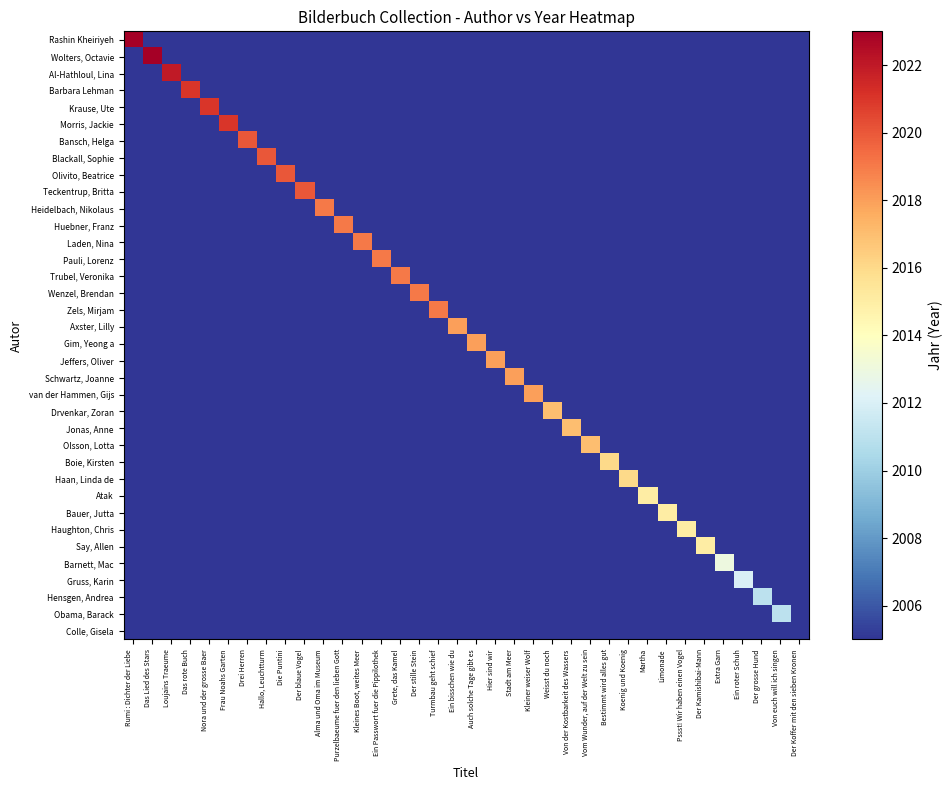

Reading left to right, list all the values displayed in this chart.

Rashin Kheiriyeh: Rumi : Dichter der Liebe=2023	Das Lied des Stars=0	Loujains Traeume=0	Das rote Buch=0	Nora und der grosse Baer=0	Frau Noahs Garten=0	Drei Herren=0	Hallo, Leuchtturm=0	Die Puntini=0	Der blaue Vogel=0	Alma und Oma im Museum=0	Purzelbaeume fuer den lieben Gott=0	Kleines Boot, weites Meer=0	Ein Passwort fuer die Pippilothek=0	Grete, das Kamel=0	Der stille Stein=0	Turmbau geht schief=0	Ein bisschen wie du=0	Auch solche Tage gibt es=0	Hier sind wir=0	Stadt am Meer=0	Kleiner weiser Wolf=0	Weisst du noch=0	Von der Kostbarkeit des Wassers=0	Vom Wunder, auf der Welt zu sein=0	Bestimmt wird alles gut=0	Koenig und Koenig=0	Martha=0	Limonade=0	Pssst! Wir haben einen Vogel=0	Der Kamishibai-Mann=0	Extra Garn=0	Ein roter Schuh=0	Der grosse Hund=0	Von euch will ich singen=0	Der Koffer mit den sieben Kronen=0
Wolters, Octavie: Rumi : Dichter der Liebe=0	Das Lied des Stars=2023	Loujains Traeume=0	Das rote Buch=0	Nora und der grosse Baer=0	Frau Noahs Garten=0	Drei Herren=0	Hallo, Leuchtturm=0	Die Puntini=0	Der blaue Vogel=0	Alma und Oma im Museum=0	Purzelbaeume fuer den lieben Gott=0	Kleines Boot, weites Meer=0	Ein Passwort fuer die Pippilothek=0	Grete, das Kamel=0	Der stille Stein=0	Turmbau geht schief=0	Ein bisschen wie du=0	Auch solche Tage gibt es=0	Hier sind wir=0	Stadt am Meer=0	Kleiner weiser Wolf=0	Weisst du noch=0	Von der Kostbarkeit des Wassers=0	Vom Wunder, auf der Welt zu sein=0	Bestimmt wird alles gut=0	Koenig und Koenig=0	Martha=0	Limonade=0	Pssst! Wir haben einen Vogel=0	Der Kamishibai-Mann=0	Extra Garn=0	Ein roter Schuh=0	Der grosse Hund=0	Von euch will ich singen=0	Der Koffer mit den sieben Kronen=0
Al-Hathloul, Lina: Rumi : Dichter der Liebe=0	Das Lied des Stars=0	Loujains Traeume=2022	Das rote Buch=0	Nora und der grosse Baer=0	Frau Noahs Garten=0	Drei Herren=0	Hallo, Leuchtturm=0	Die Puntini=0	Der blaue Vogel=0	Alma und Oma im Museum=0	Purzelbaeume fuer den lieben Gott=0	Kleines Boot, weites Meer=0	Ein Passwort fuer die Pippilothek=0	Grete, das Kamel=0	Der stille Stein=0	Turmbau geht schief=0	Ein bisschen wie du=0	Auch solche Tage gibt es=0	Hier sind wir=0	Stadt am Meer=0	Kleiner weiser Wolf=0	Weisst du noch=0	Von der Kostbarkeit des Wassers=0	Vom Wunder, auf der Welt zu sein=0	Bestimmt wird alles gut=0	Koenig und Koenig=0	Martha=0	Limonade=0	Pssst! Wir haben einen Vogel=0	Der Kamishibai-Mann=0	Extra Garn=0	Ein roter Schuh=0	Der grosse Hund=0	Von euch will ich singen=0	Der Koffer mit den sieben Kronen=0
Barbara Lehman: Rumi : Dichter der Liebe=0	Das Lied des Stars=0	Loujains Traeume=0	Das rote Buch=2021	Nora und der grosse Baer=0	Frau Noahs Garten=0	Drei Herren=0	Hallo, Leuchtturm=0	Die Puntini=0	Der blaue Vogel=0	Alma und Oma im Museum=0	Purzelbaeume fuer den lieben Gott=0	Kleines Boot, weites Meer=0	Ein Passwort fuer die Pippilothek=0	Grete, das Kamel=0	Der stille Stein=0	Turmbau geht schief=0	Ein bisschen wie du=0	Auch solche Tage gibt es=0	Hier sind wir=0	Stadt am Meer=0	Kleiner weiser Wolf=0	Weisst du noch=0	Von der Kostbarkeit des Wassers=0	Vom Wunder, auf der Welt zu sein=0	Bestimmt wird alles gut=0	Koenig und Koenig=0	Martha=0	Limonade=0	Pssst! Wir haben einen Vogel=0	Der Kamishibai-Mann=0	Extra Garn=0	Ein roter Schuh=0	Der grosse Hund=0	Von euch will ich singen=0	Der Koffer mit den sieben Kronen=0
Krause, Ute: Rumi : Dichter der Liebe=0	Das Lied des Stars=0	Loujains Traeume=0	Das rote Buch=0	Nora und der grosse Baer=2021	Frau Noahs Garten=0	Drei Herren=0	Hallo, Leuchtturm=0	Die Puntini=0	Der blaue Vogel=0	Alma und Oma im Museum=0	Purzelbaeume fuer den lieben Gott=0	Kleines Boot, weites Meer=0	Ein Passwort fuer die Pippilothek=0	Grete, das Kamel=0	Der stille Stein=0	Turmbau geht schief=0	Ein bisschen wie du=0	Auch solche Tage gibt es=0	Hier sind wir=0	Stadt am Meer=0	Kleiner weiser Wolf=0	Weisst du noch=0	Von der Kostbarkeit des Wassers=0	Vom Wunder, auf der Welt zu sein=0	Bestimmt wird alles gut=0	Koenig und Koenig=0	Martha=0	Limonade=0	Pssst! Wir haben einen Vogel=0	Der Kamishibai-Mann=0	Extra Garn=0	Ein roter Schuh=0	Der grosse Hund=0	Von euch will ich singen=0	Der Koffer mit den sieben Kronen=0
Morris, Jackie: Rumi : Dichter der Liebe=0	Das Lied des Stars=0	Loujains Traeume=0	Das rote Buch=0	Nora und der grosse Baer=0	Frau Noahs Garten=2021	Drei Herren=0	Hallo, Leuchtturm=0	Die Puntini=0	Der blaue Vogel=0	Alma und Oma im Museum=0	Purzelbaeume fuer den lieben Gott=0	Kleines Boot, weites Meer=0	Ein Passwort fuer die Pippilothek=0	Grete, das Kamel=0	Der stille Stein=0	Turmbau geht schief=0	Ein bisschen wie du=0	Auch solche Tage gibt es=0	Hier sind wir=0	Stadt am Meer=0	Kleiner weiser Wolf=0	Weisst du noch=0	Von der Kostbarkeit des Wassers=0	Vom Wunder, auf der Welt zu sein=0	Bestimmt wird alles gut=0	Koenig und Koenig=0	Martha=0	Limonade=0	Pssst! Wir haben einen Vogel=0	Der Kamishibai-Mann=0	Extra Garn=0	Ein roter Schuh=0	Der grosse Hund=0	Von euch will ich singen=0	Der Koffer mit den sieben Kronen=0
Bansch, Helga: Rumi : Dichter der Liebe=0	Das Lied des Stars=0	Loujains Traeume=0	Das rote Buch=0	Nora und der grosse Baer=0	Frau Noahs Garten=0	Drei Herren=2020	Hallo, Leuchtturm=0	Die Puntini=0	Der blaue Vogel=0	Alma und Oma im Museum=0	Purzelbaeume fuer den lieben Gott=0	Kleines Boot, weites Meer=0	Ein Passwort fuer die Pippilothek=0	Grete, das Kamel=0	Der stille Stein=0	Turmbau geht schief=0	Ein bisschen wie du=0	Auch solche Tage gibt es=0	Hier sind wir=0	Stadt am Meer=0	Kleiner weiser Wolf=0	Weisst du noch=0	Von der Kostbarkeit des Wassers=0	Vom Wunder, auf der Welt zu sein=0	Bestimmt wird alles gut=0	Koenig und Koenig=0	Martha=0	Limonade=0	Pssst! Wir haben einen Vogel=0	Der Kamishibai-Mann=0	Extra Garn=0	Ein roter Schuh=0	Der grosse Hund=0	Von euch will ich singen=0	Der Koffer mit den sieben Kronen=0
Blackall, Sophie: Rumi : Dichter der Liebe=0	Das Lied des Stars=0	Loujains Traeume=0	Das rote Buch=0	Nora und der grosse Baer=0	Frau Noahs Garten=0	Drei Herren=0	Hallo, Leuchtturm=2020	Die Puntini=0	Der blaue Vogel=0	Alma und Oma im Museum=0	Purzelbaeume fuer den lieben Gott=0	Kleines Boot, weites Meer=0	Ein Passwort fuer die Pippilothek=0	Grete, das Kamel=0	Der stille Stein=0	Turmbau geht schief=0	Ein bisschen wie du=0	Auch solche Tage gibt es=0	Hier sind wir=0	Stadt am Meer=0	Kleiner weiser Wolf=0	Weisst du noch=0	Von der Kostbarkeit des Wassers=0	Vom Wunder, auf der Welt zu sein=0	Bestimmt wird alles gut=0	Koenig und Koenig=0	Martha=0	Limonade=0	Pssst! Wir haben einen Vogel=0	Der Kamishibai-Mann=0	Extra Garn=0	Ein roter Schuh=0	Der grosse Hund=0	Von euch will ich singen=0	Der Koffer mit den sieben Kronen=0
Olivito, Beatrice: Rumi : Dichter der Liebe=0	Das Lied des Stars=0	Loujains Traeume=0	Das rote Buch=0	Nora und der grosse Baer=0	Frau Noahs Garten=0	Drei Herren=0	Hallo, Leuchtturm=0	Die Puntini=2020	Der blaue Vogel=0	Alma und Oma im Museum=0	Purzelbaeume fuer den lieben Gott=0	Kleines Boot, weites Meer=0	Ein Passwort fuer die Pippilothek=0	Grete, das Kamel=0	Der stille Stein=0	Turmbau geht schief=0	Ein bisschen wie du=0	Auch solche Tage gibt es=0	Hier sind wir=0	Stadt am Meer=0	Kleiner weiser Wolf=0	Weisst du noch=0	Von der Kostbarkeit des Wassers=0	Vom Wunder, auf der Welt zu sein=0	Bestimmt wird alles gut=0	Koenig und Koenig=0	Martha=0	Limonade=0	Pssst! Wir haben einen Vogel=0	Der Kamishibai-Mann=0	Extra Garn=0	Ein roter Schuh=0	Der grosse Hund=0	Von euch will ich singen=0	Der Koffer mit den sieben Kronen=0
Teckentrup, Britta: Rumi : Dichter der Liebe=0	Das Lied des Stars=0	Loujains Traeume=0	Das rote Buch=0	Nora und der grosse Baer=0	Frau Noahs Garten=0	Drei Herren=0	Hallo, Leuchtturm=0	Die Puntini=0	Der blaue Vogel=2020	Alma und Oma im Museum=0	Purzelbaeume fuer den lieben Gott=0	Kleines Boot, weites Meer=0	Ein Passwort fuer die Pippilothek=0	Grete, das Kamel=0	Der stille Stein=0	Turmbau geht schief=0	Ein bisschen wie du=0	Auch solche Tage gibt es=0	Hier sind wir=0	Stadt am Meer=0	Kleiner weiser Wolf=0	Weisst du noch=0	Von der Kostbarkeit des Wassers=0	Vom Wunder, auf der Welt zu sein=0	Bestimmt wird alles gut=0	Koenig und Koenig=0	Martha=0	Limonade=0	Pssst! Wir haben einen Vogel=0	Der Kamishibai-Mann=0	Extra Garn=0	Ein roter Schuh=0	Der grosse Hund=0	Von euch will ich singen=0	Der Koffer mit den sieben Kronen=0
Heidelbach, Nikolaus: Rumi : Dichter der Liebe=0	Das Lied des Stars=0	Loujains Traeume=0	Das rote Buch=0	Nora und der grosse Baer=0	Frau Noahs Garten=0	Drei Herren=0	Hallo, Leuchtturm=0	Die Puntini=0	Der blaue Vogel=0	Alma und Oma im Museum=2019	Purzelbaeume fuer den lieben Gott=0	Kleines Boot, weites Meer=0	Ein Passwort fuer die Pippilothek=0	Grete, das Kamel=0	Der stille Stein=0	Turmbau geht schief=0	Ein bisschen wie du=0	Auch solche Tage gibt es=0	Hier sind wir=0	Stadt am Meer=0	Kleiner weiser Wolf=0	Weisst du noch=0	Von der Kostbarkeit des Wassers=0	Vom Wunder, auf der Welt zu sein=0	Bestimmt wird alles gut=0	Koenig und Koenig=0	Martha=0	Limonade=0	Pssst! Wir haben einen Vogel=0	Der Kamishibai-Mann=0	Extra Garn=0	Ein roter Schuh=0	Der grosse Hund=0	Von euch will ich singen=0	Der Koffer mit den sieben Kronen=0
Huebner, Franz: Rumi : Dichter der Liebe=0	Das Lied des Stars=0	Loujains Traeume=0	Das rote Buch=0	Nora und der grosse Baer=0	Frau Noahs Garten=0	Drei Herren=0	Hallo, Leuchtturm=0	Die Puntini=0	Der blaue Vogel=0	Alma und Oma im Museum=0	Purzelbaeume fuer den lieben Gott=2019	Kleines Boot, weites Meer=0	Ein Passwort fuer die Pippilothek=0	Grete, das Kamel=0	Der stille Stein=0	Turmbau geht schief=0	Ein bisschen wie du=0	Auch solche Tage gibt es=0	Hier sind wir=0	Stadt am Meer=0	Kleiner weiser Wolf=0	Weisst du noch=0	Von der Kostbarkeit des Wassers=0	Vom Wunder, auf der Welt zu sein=0	Bestimmt wird alles gut=0	Koenig und Koenig=0	Martha=0	Limonade=0	Pssst! Wir haben einen Vogel=0	Der Kamishibai-Mann=0	Extra Garn=0	Ein roter Schuh=0	Der grosse Hund=0	Von euch will ich singen=0	Der Koffer mit den sieben Kronen=0
Laden, Nina: Rumi : Dichter der Liebe=0	Das Lied des Stars=0	Loujains Traeume=0	Das rote Buch=0	Nora und der grosse Baer=0	Frau Noahs Garten=0	Drei Herren=0	Hallo, Leuchtturm=0	Die Puntini=0	Der blaue Vogel=0	Alma und Oma im Museum=0	Purzelbaeume fuer den lieben Gott=0	Kleines Boot, weites Meer=2019	Ein Passwort fuer die Pippilothek=0	Grete, das Kamel=0	Der stille Stein=0	Turmbau geht schief=0	Ein bisschen wie du=0	Auch solche Tage gibt es=0	Hier sind wir=0	Stadt am Meer=0	Kleiner weiser Wolf=0	Weisst du noch=0	Von der Kostbarkeit des Wassers=0	Vom Wunder, auf der Welt zu sein=0	Bestimmt wird alles gut=0	Koenig und Koenig=0	Martha=0	Limonade=0	Pssst! Wir haben einen Vogel=0	Der Kamishibai-Mann=0	Extra Garn=0	Ein roter Schuh=0	Der grosse Hund=0	Von euch will ich singen=0	Der Koffer mit den sieben Kronen=0
Pauli, Lorenz: Rumi : Dichter der Liebe=0	Das Lied des Stars=0	Loujains Traeume=0	Das rote Buch=0	Nora und der grosse Baer=0	Frau Noahs Garten=0	Drei Herren=0	Hallo, Leuchtturm=0	Die Puntini=0	Der blaue Vogel=0	Alma und Oma im Museum=0	Purzelbaeume fuer den lieben Gott=0	Kleines Boot, weites Meer=0	Ein Passwort fuer die Pippilothek=2019	Grete, das Kamel=0	Der stille Stein=0	Turmbau geht schief=0	Ein bisschen wie du=0	Auch solche Tage gibt es=0	Hier sind wir=0	Stadt am Meer=0	Kleiner weiser Wolf=0	Weisst du noch=0	Von der Kostbarkeit des Wassers=0	Vom Wunder, auf der Welt zu sein=0	Bestimmt wird alles gut=0	Koenig und Koenig=0	Martha=0	Limonade=0	Pssst! Wir haben einen Vogel=0	Der Kamishibai-Mann=0	Extra Garn=0	Ein roter Schuh=0	Der grosse Hund=0	Von euch will ich singen=0	Der Koffer mit den sieben Kronen=0
Trubel, Veronika: Rumi : Dichter der Liebe=0	Das Lied des Stars=0	Loujains Traeume=0	Das rote Buch=0	Nora und der grosse Baer=0	Frau Noahs Garten=0	Drei Herren=0	Hallo, Leuchtturm=0	Die Puntini=0	Der blaue Vogel=0	Alma und Oma im Museum=0	Purzelbaeume fuer den lieben Gott=0	Kleines Boot, weites Meer=0	Ein Passwort fuer die Pippilothek=0	Grete, das Kamel=2019	Der stille Stein=0	Turmbau geht schief=0	Ein bisschen wie du=0	Auch solche Tage gibt es=0	Hier sind wir=0	Stadt am Meer=0	Kleiner weiser Wolf=0	Weisst du noch=0	Von der Kostbarkeit des Wassers=0	Vom Wunder, auf der Welt zu sein=0	Bestimmt wird alles gut=0	Koenig und Koenig=0	Martha=0	Limonade=0	Pssst! Wir haben einen Vogel=0	Der Kamishibai-Mann=0	Extra Garn=0	Ein roter Schuh=0	Der grosse Hund=0	Von euch will ich singen=0	Der Koffer mit den sieben Kronen=0
Wenzel, Brendan: Rumi : Dichter der Liebe=0	Das Lied des Stars=0	Loujains Traeume=0	Das rote Buch=0	Nora und der grosse Baer=0	Frau Noahs Garten=0	Drei Herren=0	Hallo, Leuchtturm=0	Die Puntini=0	Der blaue Vogel=0	Alma und Oma im Museum=0	Purzelbaeume fuer den lieben Gott=0	Kleines Boot, weites Meer=0	Ein Passwort fuer die Pippilothek=0	Grete, das Kamel=0	Der stille Stein=2019	Turmbau geht schief=0	Ein bisschen wie du=0	Auch solche Tage gibt es=0	Hier sind wir=0	Stadt am Meer=0	Kleiner weiser Wolf=0	Weisst du noch=0	Von der Kostbarkeit des Wassers=0	Vom Wunder, auf der Welt zu sein=0	Bestimmt wird alles gut=0	Koenig und Koenig=0	Martha=0	Limonade=0	Pssst! Wir haben einen Vogel=0	Der Kamishibai-Mann=0	Extra Garn=0	Ein roter Schuh=0	Der grosse Hund=0	Von euch will ich singen=0	Der Koffer mit den sieben Kronen=0
Zels, Mirjam: Rumi : Dichter der Liebe=0	Das Lied des Stars=0	Loujains Traeume=0	Das rote Buch=0	Nora und der grosse Baer=0	Frau Noahs Garten=0	Drei Herren=0	Hallo, Leuchtturm=0	Die Puntini=0	Der blaue Vogel=0	Alma und Oma im Museum=0	Purzelbaeume fuer den lieben Gott=0	Kleines Boot, weites Meer=0	Ein Passwort fuer die Pippilothek=0	Grete, das Kamel=0	Der stille Stein=0	Turmbau geht schief=2019	Ein bisschen wie du=0	Auch solche Tage gibt es=0	Hier sind wir=0	Stadt am Meer=0	Kleiner weiser Wolf=0	Weisst du noch=0	Von der Kostbarkeit des Wassers=0	Vom Wunder, auf der Welt zu sein=0	Bestimmt wird alles gut=0	Koenig und Koenig=0	Martha=0	Limonade=0	Pssst! Wir haben einen Vogel=0	Der Kamishibai-Mann=0	Extra Garn=0	Ein roter Schuh=0	Der grosse Hund=0	Von euch will ich singen=0	Der Koffer mit den sieben Kronen=0
Axster, Lilly: Rumi : Dichter der Liebe=0	Das Lied des Stars=0	Loujains Traeume=0	Das rote Buch=0	Nora und der grosse Baer=0	Frau Noahs Garten=0	Drei Herren=0	Hallo, Leuchtturm=0	Die Puntini=0	Der blaue Vogel=0	Alma und Oma im Museum=0	Purzelbaeume fuer den lieben Gott=0	Kleines Boot, weites Meer=0	Ein Passwort fuer die Pippilothek=0	Grete, das Kamel=0	Der stille Stein=0	Turmbau geht schief=0	Ein bisschen wie du=2018	Auch solche Tage gibt es=0	Hier sind wir=0	Stadt am Meer=0	Kleiner weiser Wolf=0	Weisst du noch=0	Von der Kostbarkeit des Wassers=0	Vom Wunder, auf der Welt zu sein=0	Bestimmt wird alles gut=0	Koenig und Koenig=0	Martha=0	Limonade=0	Pssst! Wir haben einen Vogel=0	Der Kamishibai-Mann=0	Extra Garn=0	Ein roter Schuh=0	Der grosse Hund=0	Von euch will ich singen=0	Der Koffer mit den sieben Kronen=0
Gim, Yeong a: Rumi : Dichter der Liebe=0	Das Lied des Stars=0	Loujains Traeume=0	Das rote Buch=0	Nora und der grosse Baer=0	Frau Noahs Garten=0	Drei Herren=0	Hallo, Leuchtturm=0	Die Puntini=0	Der blaue Vogel=0	Alma und Oma im Museum=0	Purzelbaeume fuer den lieben Gott=0	Kleines Boot, weites Meer=0	Ein Passwort fuer die Pippilothek=0	Grete, das Kamel=0	Der stille Stein=0	Turmbau geht schief=0	Ein bisschen wie du=0	Auch solche Tage gibt es=2018	Hier sind wir=0	Stadt am Meer=0	Kleiner weiser Wolf=0	Weisst du noch=0	Von der Kostbarkeit des Wassers=0	Vom Wunder, auf der Welt zu sein=0	Bestimmt wird alles gut=0	Koenig und Koenig=0	Martha=0	Limonade=0	Pssst! Wir haben einen Vogel=0	Der Kamishibai-Mann=0	Extra Garn=0	Ein roter Schuh=0	Der grosse Hund=0	Von euch will ich singen=0	Der Koffer mit den sieben Kronen=0
Jeffers, Oliver: Rumi : Dichter der Liebe=0	Das Lied des Stars=0	Loujains Traeume=0	Das rote Buch=0	Nora und der grosse Baer=0	Frau Noahs Garten=0	Drei Herren=0	Hallo, Leuchtturm=0	Die Puntini=0	Der blaue Vogel=0	Alma und Oma im Museum=0	Purzelbaeume fuer den lieben Gott=0	Kleines Boot, weites Meer=0	Ein Passwort fuer die Pippilothek=0	Grete, das Kamel=0	Der stille Stein=0	Turmbau geht schief=0	Ein bisschen wie du=0	Auch solche Tage gibt es=0	Hier sind wir=2018	Stadt am Meer=0	Kleiner weiser Wolf=0	Weisst du noch=0	Von der Kostbarkeit des Wassers=0	Vom Wunder, auf der Welt zu sein=0	Bestimmt wird alles gut=0	Koenig und Koenig=0	Martha=0	Limonade=0	Pssst! Wir haben einen Vogel=0	Der Kamishibai-Mann=0	Extra Garn=0	Ein roter Schuh=0	Der grosse Hund=0	Von euch will ich singen=0	Der Koffer mit den sieben Kronen=0
Schwartz, Joanne: Rumi : Dichter der Liebe=0	Das Lied des Stars=0	Loujains Traeume=0	Das rote Buch=0	Nora und der grosse Baer=0	Frau Noahs Garten=0	Drei Herren=0	Hallo, Leuchtturm=0	Die Puntini=0	Der blaue Vogel=0	Alma und Oma im Museum=0	Purzelbaeume fuer den lieben Gott=0	Kleines Boot, weites Meer=0	Ein Passwort fuer die Pippilothek=0	Grete, das Kamel=0	Der stille Stein=0	Turmbau geht schief=0	Ein bisschen wie du=0	Auch solche Tage gibt es=0	Hier sind wir=0	Stadt am Meer=2018	Kleiner weiser Wolf=0	Weisst du noch=0	Von der Kostbarkeit des Wassers=0	Vom Wunder, auf der Welt zu sein=0	Bestimmt wird alles gut=0	Koenig und Koenig=0	Martha=0	Limonade=0	Pssst! Wir haben einen Vogel=0	Der Kamishibai-Mann=0	Extra Garn=0	Ein roter Schuh=0	Der grosse Hund=0	Von euch will ich singen=0	Der Koffer mit den sieben Kronen=0
van der Hammen, Gijs: Rumi : Dichter der Liebe=0	Das Lied des Stars=0	Loujains Traeume=0	Das rote Buch=0	Nora und der grosse Baer=0	Frau Noahs Garten=0	Drei Herren=0	Hallo, Leuchtturm=0	Die Puntini=0	Der blaue Vogel=0	Alma und Oma im Museum=0	Purzelbaeume fuer den lieben Gott=0	Kleines Boot, weites Meer=0	Ein Passwort fuer die Pippilothek=0	Grete, das Kamel=0	Der stille Stein=0	Turmbau geht schief=0	Ein bisschen wie du=0	Auch solche Tage gibt es=0	Hier sind wir=0	Stadt am Meer=0	Kleiner weiser Wolf=2018	Weisst du noch=0	Von der Kostbarkeit des Wassers=0	Vom Wunder, auf der Welt zu sein=0	Bestimmt wird alles gut=0	Koenig und Koenig=0	Martha=0	Limonade=0	Pssst! Wir haben einen Vogel=0	Der Kamishibai-Mann=0	Extra Garn=0	Ein roter Schuh=0	Der grosse Hund=0	Von euch will ich singen=0	Der Koffer mit den sieben Kronen=0
Drvenkar, Zoran: Rumi : Dichter der Liebe=0	Das Lied des Stars=0	Loujains Traeume=0	Das rote Buch=0	Nora und der grosse Baer=0	Frau Noahs Garten=0	Drei Herren=0	Hallo, Leuchtturm=0	Die Puntini=0	Der blaue Vogel=0	Alma und Oma im Museum=0	Purzelbaeume fuer den lieben Gott=0	Kleines Boot, weites Meer=0	Ein Passwort fuer die Pippilothek=0	Grete, das Kamel=0	Der stille Stein=0	Turmbau geht schief=0	Ein bisschen wie du=0	Auch solche Tage gibt es=0	Hier sind wir=0	Stadt am Meer=0	Kleiner weiser Wolf=0	Weisst du noch=2017	Von der Kostbarkeit des Wassers=0	Vom Wunder, auf der Welt zu sein=0	Bestimmt wird alles gut=0	Koenig und Koenig=0	Martha=0	Limonade=0	Pssst! Wir haben einen Vogel=0	Der Kamishibai-Mann=0	Extra Garn=0	Ein roter Schuh=0	Der grosse Hund=0	Von euch will ich singen=0	Der Koffer mit den sieben Kronen=0
Jonas, Anne: Rumi : Dichter der Liebe=0	Das Lied des Stars=0	Loujains Traeume=0	Das rote Buch=0	Nora und der grosse Baer=0	Frau Noahs Garten=0	Drei Herren=0	Hallo, Leuchtturm=0	Die Puntini=0	Der blaue Vogel=0	Alma und Oma im Museum=0	Purzelbaeume fuer den lieben Gott=0	Kleines Boot, weites Meer=0	Ein Passwort fuer die Pippilothek=0	Grete, das Kamel=0	Der stille Stein=0	Turmbau geht schief=0	Ein bisschen wie du=0	Auch solche Tage gibt es=0	Hier sind wir=0	Stadt am Meer=0	Kleiner weiser Wolf=0	Weisst du noch=0	Von der Kostbarkeit des Wassers=2017	Vom Wunder, auf der Welt zu sein=0	Bestimmt wird alles gut=0	Koenig und Koenig=0	Martha=0	Limonade=0	Pssst! Wir haben einen Vogel=0	Der Kamishibai-Mann=0	Extra Garn=0	Ein roter Schuh=0	Der grosse Hund=0	Von euch will ich singen=0	Der Koffer mit den sieben Kronen=0
Olsson, Lotta: Rumi : Dichter der Liebe=0	Das Lied des Stars=0	Loujains Traeume=0	Das rote Buch=0	Nora und der grosse Baer=0	Frau Noahs Garten=0	Drei Herren=0	Hallo, Leuchtturm=0	Die Puntini=0	Der blaue Vogel=0	Alma und Oma im Museum=0	Purzelbaeume fuer den lieben Gott=0	Kleines Boot, weites Meer=0	Ein Passwort fuer die Pippilothek=0	Grete, das Kamel=0	Der stille Stein=0	Turmbau geht schief=0	Ein bisschen wie du=0	Auch solche Tage gibt es=0	Hier sind wir=0	Stadt am Meer=0	Kleiner weiser Wolf=0	Weisst du noch=0	Von der Kostbarkeit des Wassers=0	Vom Wunder, auf der Welt zu sein=2017	Bestimmt wird alles gut=0	Koenig und Koenig=0	Martha=0	Limonade=0	Pssst! Wir haben einen Vogel=0	Der Kamishibai-Mann=0	Extra Garn=0	Ein roter Schuh=0	Der grosse Hund=0	Von euch will ich singen=0	Der Koffer mit den sieben Kronen=0
Boie, Kirsten: Rumi : Dichter der Liebe=0	Das Lied des Stars=0	Loujains Traeume=0	Das rote Buch=0	Nora und der grosse Baer=0	Frau Noahs Garten=0	Drei Herren=0	Hallo, Leuchtturm=0	Die Puntini=0	Der blaue Vogel=0	Alma und Oma im Museum=0	Purzelbaeume fuer den lieben Gott=0	Kleines Boot, weites Meer=0	Ein Passwort fuer die Pippilothek=0	Grete, das Kamel=0	Der stille Stein=0	Turmbau geht schief=0	Ein bisschen wie du=0	Auch solche Tage gibt es=0	Hier sind wir=0	Stadt am Meer=0	Kleiner weiser Wolf=0	Weisst du noch=0	Von der Kostbarkeit des Wassers=0	Vom Wunder, auf der Welt zu sein=0	Bestimmt wird alles gut=2016	Koenig und Koenig=0	Martha=0	Limonade=0	Pssst! Wir haben einen Vogel=0	Der Kamishibai-Mann=0	Extra Garn=0	Ein roter Schuh=0	Der grosse Hund=0	Von euch will ich singen=0	Der Koffer mit den sieben Kronen=0
Haan, Linda de: Rumi : Dichter der Liebe=0	Das Lied des Stars=0	Loujains Traeume=0	Das rote Buch=0	Nora und der grosse Baer=0	Frau Noahs Garten=0	Drei Herren=0	Hallo, Leuchtturm=0	Die Puntini=0	Der blaue Vogel=0	Alma und Oma im Museum=0	Purzelbaeume fuer den lieben Gott=0	Kleines Boot, weites Meer=0	Ein Passwort fuer die Pippilothek=0	Grete, das Kamel=0	Der stille Stein=0	Turmbau geht schief=0	Ein bisschen wie du=0	Auch solche Tage gibt es=0	Hier sind wir=0	Stadt am Meer=0	Kleiner weiser Wolf=0	Weisst du noch=0	Von der Kostbarkeit des Wassers=0	Vom Wunder, auf der Welt zu sein=0	Bestimmt wird alles gut=0	Koenig und Koenig=2016	Martha=0	Limonade=0	Pssst! Wir haben einen Vogel=0	Der Kamishibai-Mann=0	Extra Garn=0	Ein roter Schuh=0	Der grosse Hund=0	Von euch will ich singen=0	Der Koffer mit den sieben Kronen=0
Atak: Rumi : Dichter der Liebe=0	Das Lied des Stars=0	Loujains Traeume=0	Das rote Buch=0	Nora und der grosse Baer=0	Frau Noahs Garten=0	Drei Herren=0	Hallo, Leuchtturm=0	Die Puntini=0	Der blaue Vogel=0	Alma und Oma im Museum=0	Purzelbaeume fuer den lieben Gott=0	Kleines Boot, weites Meer=0	Ein Passwort fuer die Pippilothek=0	Grete, das Kamel=0	Der stille Stein=0	Turmbau geht schief=0	Ein bisschen wie du=0	Auch solche Tage gibt es=0	Hier sind wir=0	Stadt am Meer=0	Kleiner weiser Wolf=0	Weisst du noch=0	Von der Kostbarkeit des Wassers=0	Vom Wunder, auf der Welt zu sein=0	Bestimmt wird alles gut=0	Koenig und Koenig=0	Martha=2015	Limonade=0	Pssst! Wir haben einen Vogel=0	Der Kamishibai-Mann=0	Extra Garn=0	Ein roter Schuh=0	Der grosse Hund=0	Von euch will ich singen=0	Der Koffer mit den sieben Kronen=0
Bauer, Jutta: Rumi : Dichter der Liebe=0	Das Lied des Stars=0	Loujains Traeume=0	Das rote Buch=0	Nora und der grosse Baer=0	Frau Noahs Garten=0	Drei Herren=0	Hallo, Leuchtturm=0	Die Puntini=0	Der blaue Vogel=0	Alma und Oma im Museum=0	Purzelbaeume fuer den lieben Gott=0	Kleines Boot, weites Meer=0	Ein Passwort fuer die Pippilothek=0	Grete, das Kamel=0	Der stille Stein=0	Turmbau geht schief=0	Ein bisschen wie du=0	Auch solche Tage gibt es=0	Hier sind wir=0	Stadt am Meer=0	Kleiner weiser Wolf=0	Weisst du noch=0	Von der Kostbarkeit des Wassers=0	Vom Wunder, auf der Welt zu sein=0	Bestimmt wird alles gut=0	Koenig und Koenig=0	Martha=0	Limonade=2015	Pssst! Wir haben einen Vogel=0	Der Kamishibai-Mann=0	Extra Garn=0	Ein roter Schuh=0	Der grosse Hund=0	Von euch will ich singen=0	Der Koffer mit den sieben Kronen=0
Haughton, Chris: Rumi : Dichter der Liebe=0	Das Lied des Stars=0	Loujains Traeume=0	Das rote Buch=0	Nora und der grosse Baer=0	Frau Noahs Garten=0	Drei Herren=0	Hallo, Leuchtturm=0	Die Puntini=0	Der blaue Vogel=0	Alma und Oma im Museum=0	Purzelbaeume fuer den lieben Gott=0	Kleines Boot, weites Meer=0	Ein Passwort fuer die Pippilothek=0	Grete, das Kamel=0	Der stille Stein=0	Turmbau geht schief=0	Ein bisschen wie du=0	Auch solche Tage gibt es=0	Hier sind wir=0	Stadt am Meer=0	Kleiner weiser Wolf=0	Weisst du noch=0	Von der Kostbarkeit des Wassers=0	Vom Wunder, auf der Welt zu sein=0	Bestimmt wird alles gut=0	Koenig und Koenig=0	Martha=0	Limonade=0	Pssst! Wir haben einen Vogel=2015	Der Kamishibai-Mann=0	Extra Garn=0	Ein roter Schuh=0	Der grosse Hund=0	Von euch will ich singen=0	Der Koffer mit den sieben Kronen=0
Say, Allen: Rumi : Dichter der Liebe=0	Das Lied des Stars=0	Loujains Traeume=0	Das rote Buch=0	Nora und der grosse Baer=0	Frau Noahs Garten=0	Drei Herren=0	Hallo, Leuchtturm=0	Die Puntini=0	Der blaue Vogel=0	Alma und Oma im Museum=0	Purzelbaeume fuer den lieben Gott=0	Kleines Boot, weites Meer=0	Ein Passwort fuer die Pippilothek=0	Grete, das Kamel=0	Der stille Stein=0	Turmbau geht schief=0	Ein bisschen wie du=0	Auch solche Tage gibt es=0	Hier sind wir=0	Stadt am Meer=0	Kleiner weiser Wolf=0	Weisst du noch=0	Von der Kostbarkeit des Wassers=0	Vom Wunder, auf der Welt zu sein=0	Bestimmt wird alles gut=0	Koenig und Koenig=0	Martha=0	Limonade=0	Pssst! Wir haben einen Vogel=0	Der Kamishibai-Mann=2015	Extra Garn=0	Ein roter Schuh=0	Der grosse Hund=0	Von euch will ich singen=0	Der Koffer mit den sieben Kronen=0
Barnett, Mac: Rumi : Dichter der Liebe=0	Das Lied des Stars=0	Loujains Traeume=0	Das rote Buch=0	Nora und der grosse Baer=0	Frau Noahs Garten=0	Drei Herren=0	Hallo, Leuchtturm=0	Die Puntini=0	Der blaue Vogel=0	Alma und Oma im Museum=0	Purzelbaeume fuer den lieben Gott=0	Kleines Boot, weites Meer=0	Ein Passwort fuer die Pippilothek=0	Grete, das Kamel=0	Der stille Stein=0	Turmbau geht schief=0	Ein bisschen wie du=0	Auch solche Tage gibt es=0	Hier sind wir=0	Stadt am Meer=0	Kleiner weiser Wolf=0	Weisst du noch=0	Von der Kostbarkeit des Wassers=0	Vom Wunder, auf der Welt zu sein=0	Bestimmt wird alles gut=0	Koenig und Koenig=0	Martha=0	Limonade=0	Pssst! Wir haben einen Vogel=0	Der Kamishibai-Mann=0	Extra Garn=2013	Ein roter Schuh=0	Der grosse Hund=0	Von euch will ich singen=0	Der Koffer mit den sieben Kronen=0
Gruss, Karin: Rumi : Dichter der Liebe=0	Das Lied des Stars=0	Loujains Traeume=0	Das rote Buch=0	Nora und der grosse Baer=0	Frau Noahs Garten=0	Drei Herren=0	Hallo, Leuchtturm=0	Die Puntini=0	Der blaue Vogel=0	Alma und Oma im Museum=0	Purzelbaeume fuer den lieben Gott=0	Kleines Boot, weites Meer=0	Ein Passwort fuer die Pippilothek=0	Grete, das Kamel=0	Der stille Stein=0	Turmbau geht schief=0	Ein bisschen wie du=0	Auch solche Tage gibt es=0	Hier sind wir=0	Stadt am Meer=0	Kleiner weiser Wolf=0	Weisst du noch=0	Von der Kostbarkeit des Wassers=0	Vom Wunder, auf der Welt zu sein=0	Bestimmt wird alles gut=0	Koenig und Koenig=0	Martha=0	Limonade=0	Pssst! Wir haben einen Vogel=0	Der Kamishibai-Mann=0	Extra Garn=0	Ein roter Schuh=2012	Der grosse Hund=0	Von euch will ich singen=0	Der Koffer mit den sieben Kronen=0
Hensgen, Andrea: Rumi : Dichter der Liebe=0	Das Lied des Stars=0	Loujains Traeume=0	Das rote Buch=0	Nora und der grosse Baer=0	Frau Noahs Garten=0	Drei Herren=0	Hallo, Leuchtturm=0	Die Puntini=0	Der blaue Vogel=0	Alma und Oma im Museum=0	Purzelbaeume fuer den lieben Gott=0	Kleines Boot, weites Meer=0	Ein Passwort fuer die Pippilothek=0	Grete, das Kamel=0	Der stille Stein=0	Turmbau geht schief=0	Ein bisschen wie du=0	Auch solche Tage gibt es=0	Hier sind wir=0	Stadt am Meer=0	Kleiner weiser Wolf=0	Weisst du noch=0	Von der Kostbarkeit des Wassers=0	Vom Wunder, auf der Welt zu sein=0	Bestimmt wird alles gut=0	Koenig und Koenig=0	Martha=0	Limonade=0	Pssst! Wir haben einen Vogel=0	Der Kamishibai-Mann=0	Extra Garn=0	Ein roter Schuh=0	Der grosse Hund=2011	Von euch will ich singen=0	Der Koffer mit den sieben Kronen=0
Obama, Barack: Rumi : Dichter der Liebe=0	Das Lied des Stars=0	Loujains Traeume=0	Das rote Buch=0	Nora und der grosse Baer=0	Frau Noahs Garten=0	Drei Herren=0	Hallo, Leuchtturm=0	Die Puntini=0	Der blaue Vogel=0	Alma und Oma im Museum=0	Purzelbaeume fuer den lieben Gott=0	Kleines Boot, weites Meer=0	Ein Passwort fuer die Pippilothek=0	Grete, das Kamel=0	Der stille Stein=0	Turmbau geht schief=0	Ein bisschen wie du=0	Auch solche Tage gibt es=0	Hier sind wir=0	Stadt am Meer=0	Kleiner weiser Wolf=0	Weisst du noch=0	Von der Kostbarkeit des Wassers=0	Vom Wunder, auf der Welt zu sein=0	Bestimmt wird alles gut=0	Koenig und Koenig=0	Martha=0	Limonade=0	Pssst! Wir haben einen Vogel=0	Der Kamishibai-Mann=0	Extra Garn=0	Ein roter Schuh=0	Der grosse Hund=0	Von euch will ich singen=2011	Der Koffer mit den sieben Kronen=0
Colle, Gisela: Rumi : Dichter der Liebe=0	Das Lied des Stars=0	Loujains Traeume=0	Das rote Buch=0	Nora und der grosse Baer=0	Frau Noahs Garten=0	Drei Herren=0	Hallo, Leuchtturm=0	Die Puntini=0	Der blaue Vogel=0	Alma und Oma im Museum=0	Purzelbaeume fuer den lieben Gott=0	Kleines Boot, weites Meer=0	Ein Passwort fuer die Pippilothek=0	Grete, das Kamel=0	Der stille Stein=0	Turmbau geht schief=0	Ein bisschen wie du=0	Auch solche Tage gibt es=0	Hier sind wir=0	Stadt am Meer=0	Kleiner weiser Wolf=0	Weisst du noch=0	Von der Kostbarkeit des Wassers=0	Vom Wunder, auf der Welt zu sein=0	Bestimmt wird alles gut=0	Koenig und Koenig=0	Martha=0	Limonade=0	Pssst! Wir haben einen Vogel=0	Der Kamishibai-Mann=0	Extra Garn=0	Ein roter Schuh=0	Der grosse Hund=0	Von euch will ich singen=0	Der Koffer mit den sieben Kronen=2005